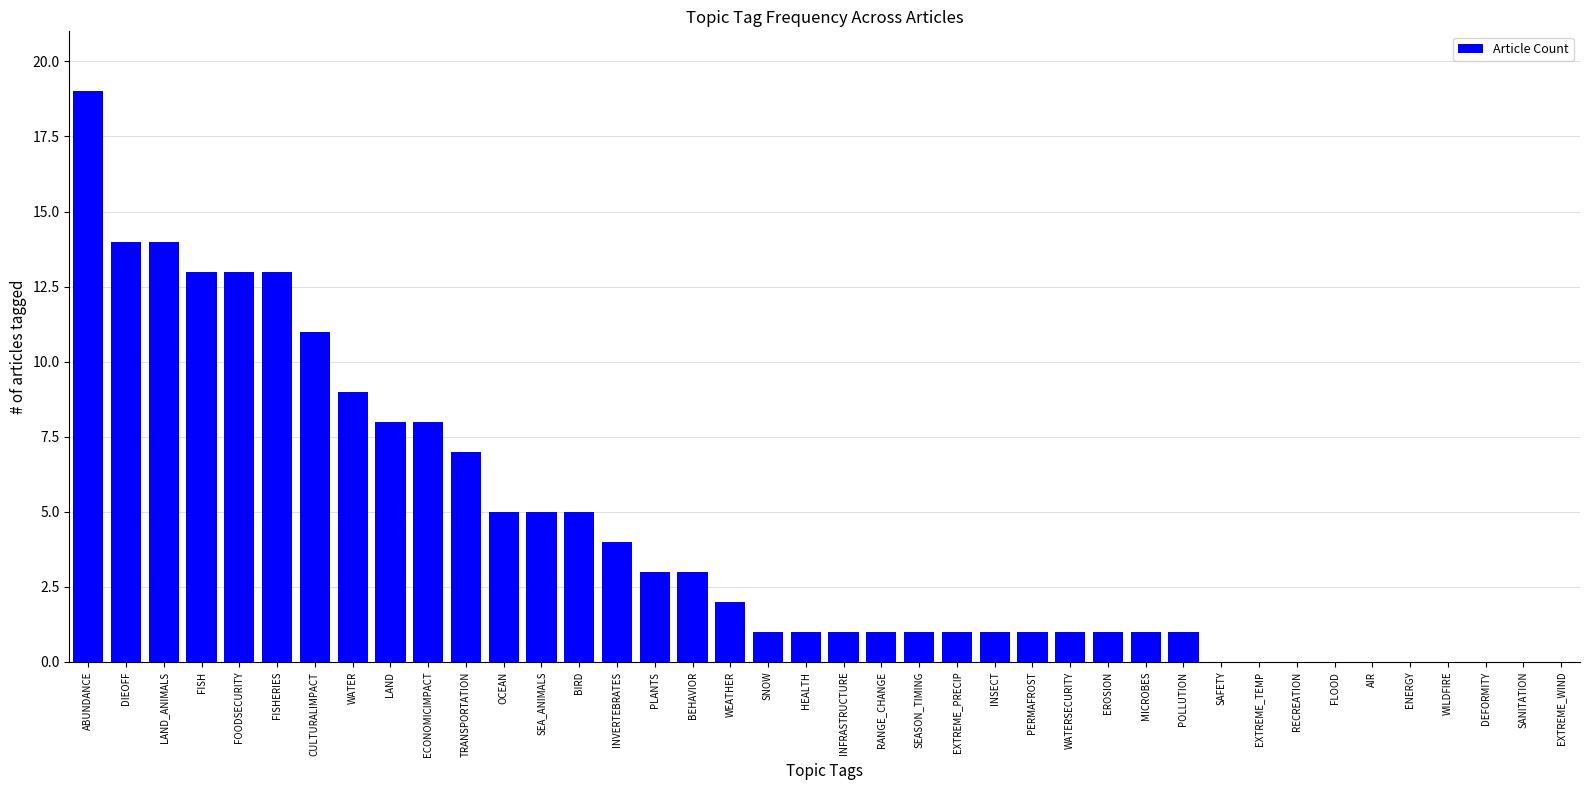

True or false: the data shows 0 at EXTREME_WIND.

True